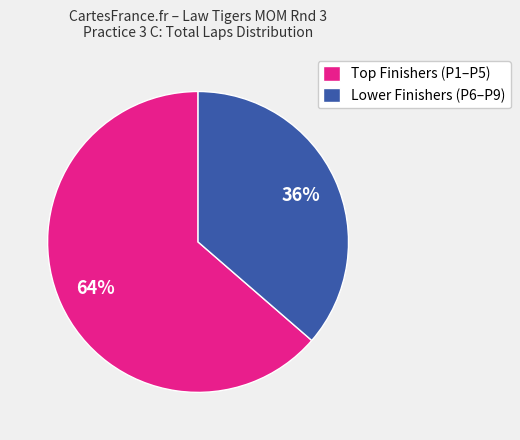

What is the smallest slice in the pie chart?

Lower Finishers (P6–P9)